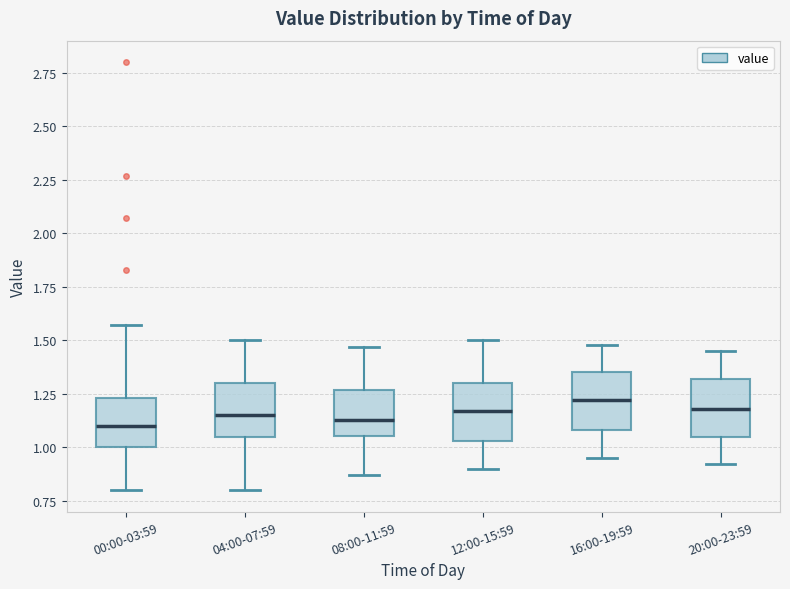

Reading left to right, transcribe this box plot: for each box, give where its median line is, the range the box spans, and where its two whiskers end, as read against the y-axis. The values are not printed on the chart, so give them approximately, as read against the axis.

00:00-03:59: median 1.10, box 1.00 to 1.25, whiskers 0.80 to 1.55
04:00-07:59: median 1.15, box 1.05 to 1.30, whiskers 0.80 to 1.50
08:00-11:59: median 1.15, box 1.05 to 1.25, whiskers 0.85 to 1.45
12:00-15:59: median 1.15, box 1.05 to 1.30, whiskers 0.90 to 1.50
16:00-19:59: median 1.20, box 1.10 to 1.35, whiskers 0.95 to 1.50
20:00-23:59: median 1.20, box 1.05 to 1.30, whiskers 0.90 to 1.45